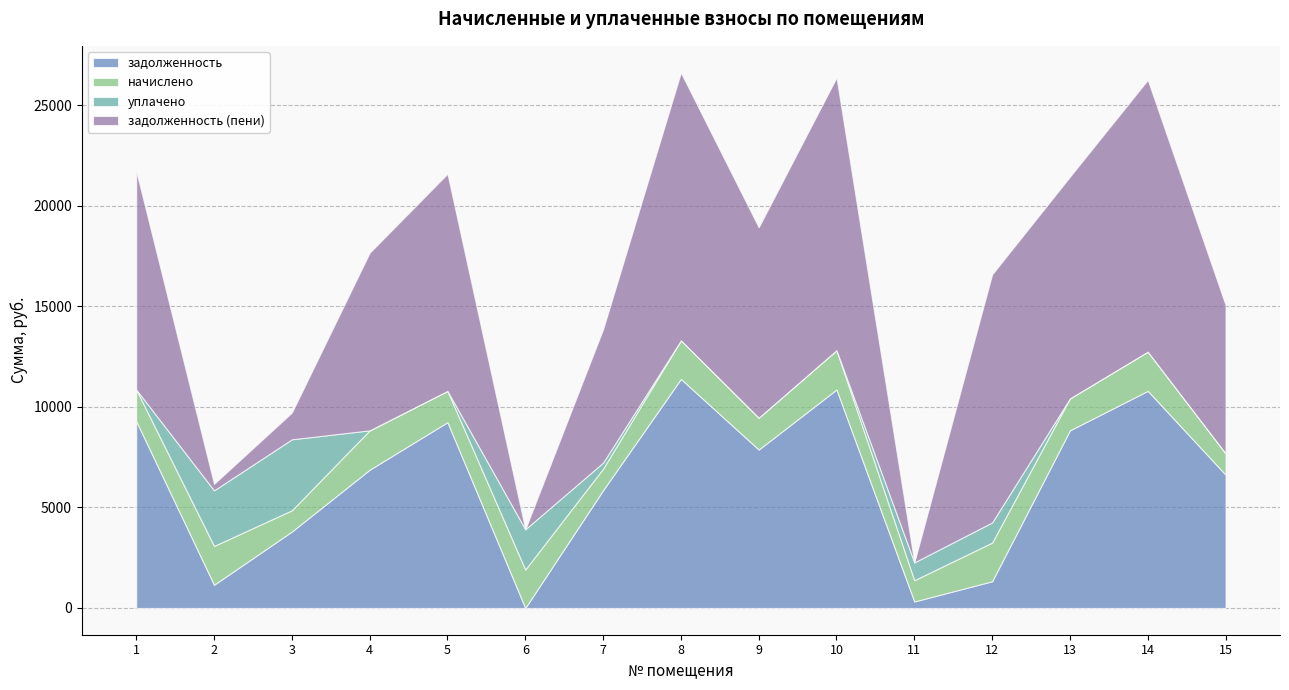

What is the total value across all series at 4?

17661.0